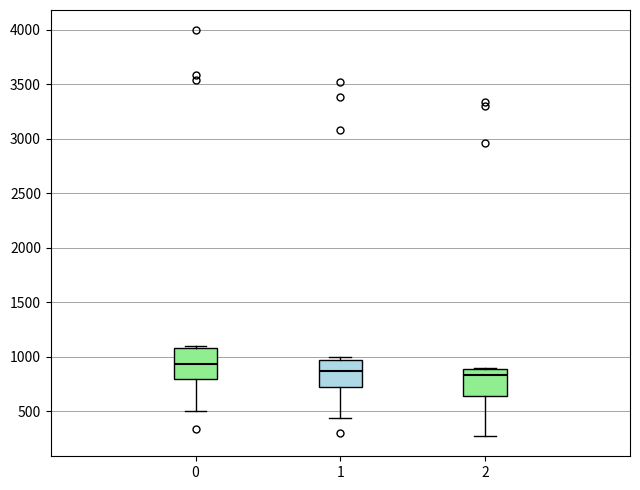

Reading left to right, read every box against the y-axis: the position of its median line, the range the box covers, and the ends of its whiskers. The values are not printed on the chart, so give them approximately, as read against the axis.

0: median 950, box 800 to 1100, whiskers 500 to 1100 (just above the box's upper edge)
1: median 850, box 750 to 950, whiskers 450 to 1000
2: median 850, box 650 to 900, whiskers 250 to 900